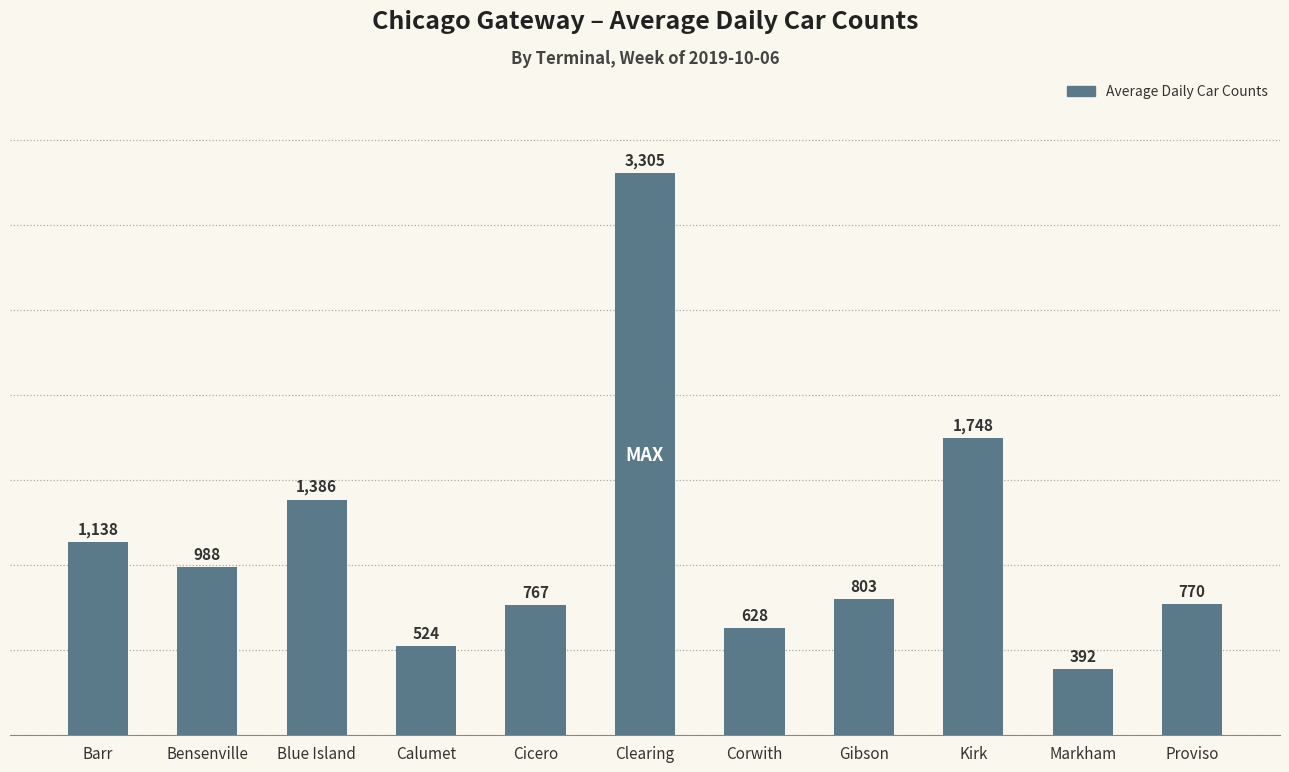

True or false: the data shows 1138 at Barr.

True